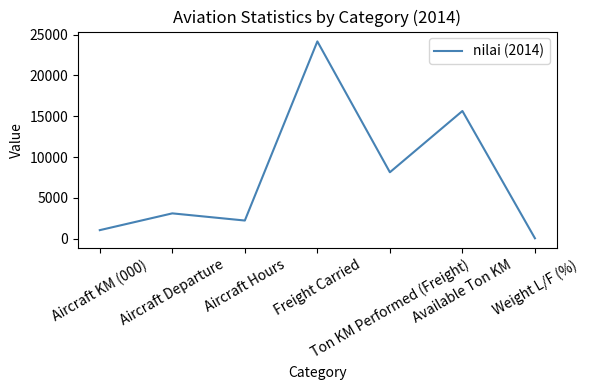

Count the number of data series in this chart.

1